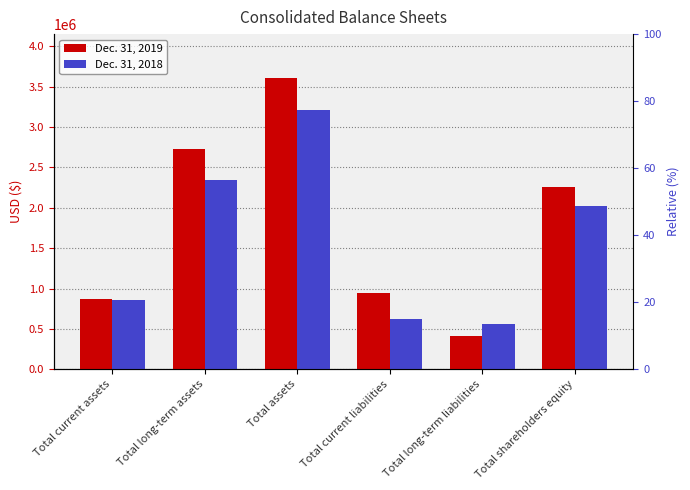

What is the average value of the Dec. 31, 2019 series?

1804952